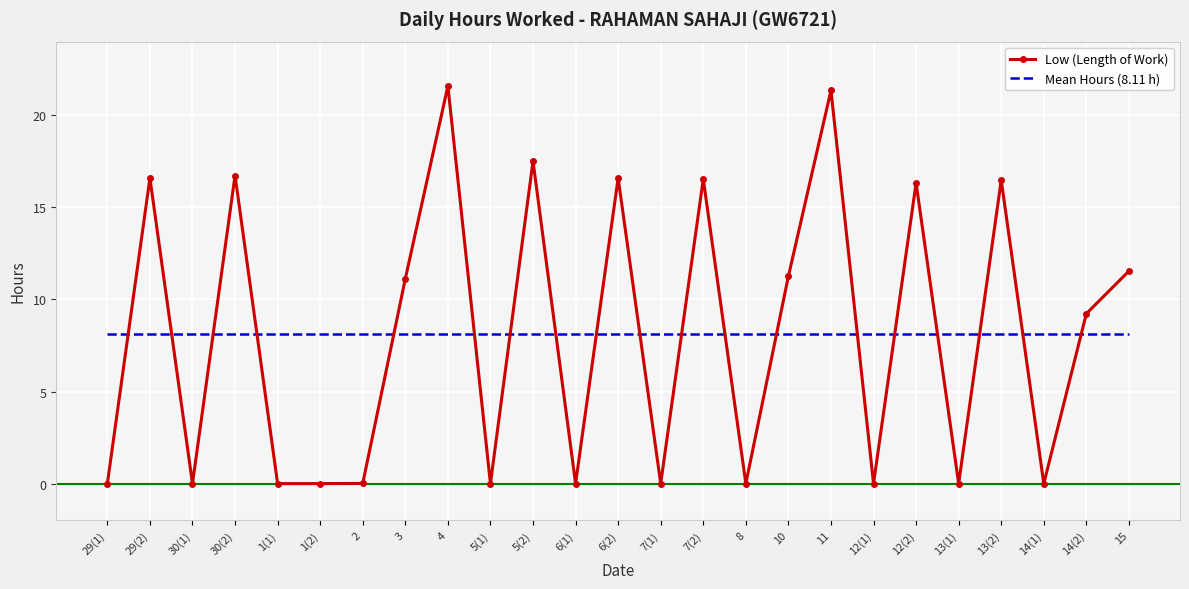

Where do Mean Hours (8.11 h) and Low (Length of Work) first cross each other?

29(1) and 29(2)